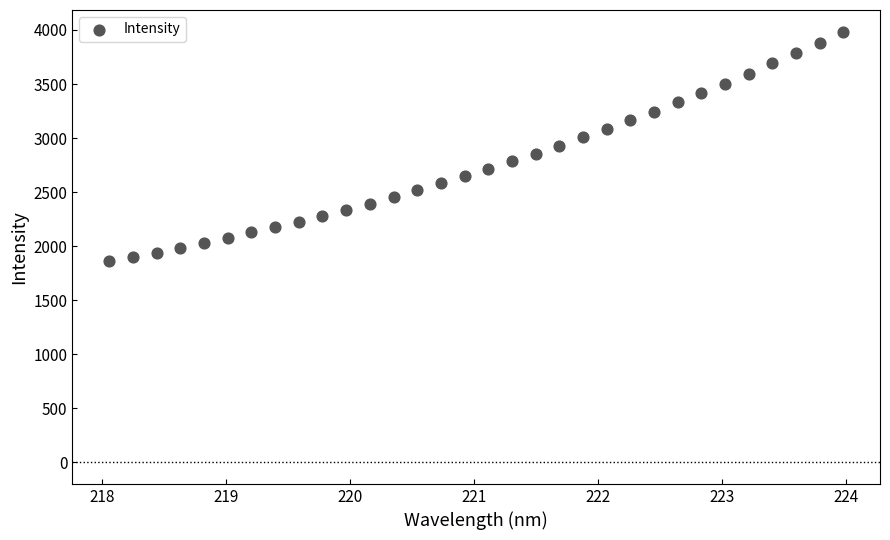

What is the range of Y values (max minus min)?

2126.7